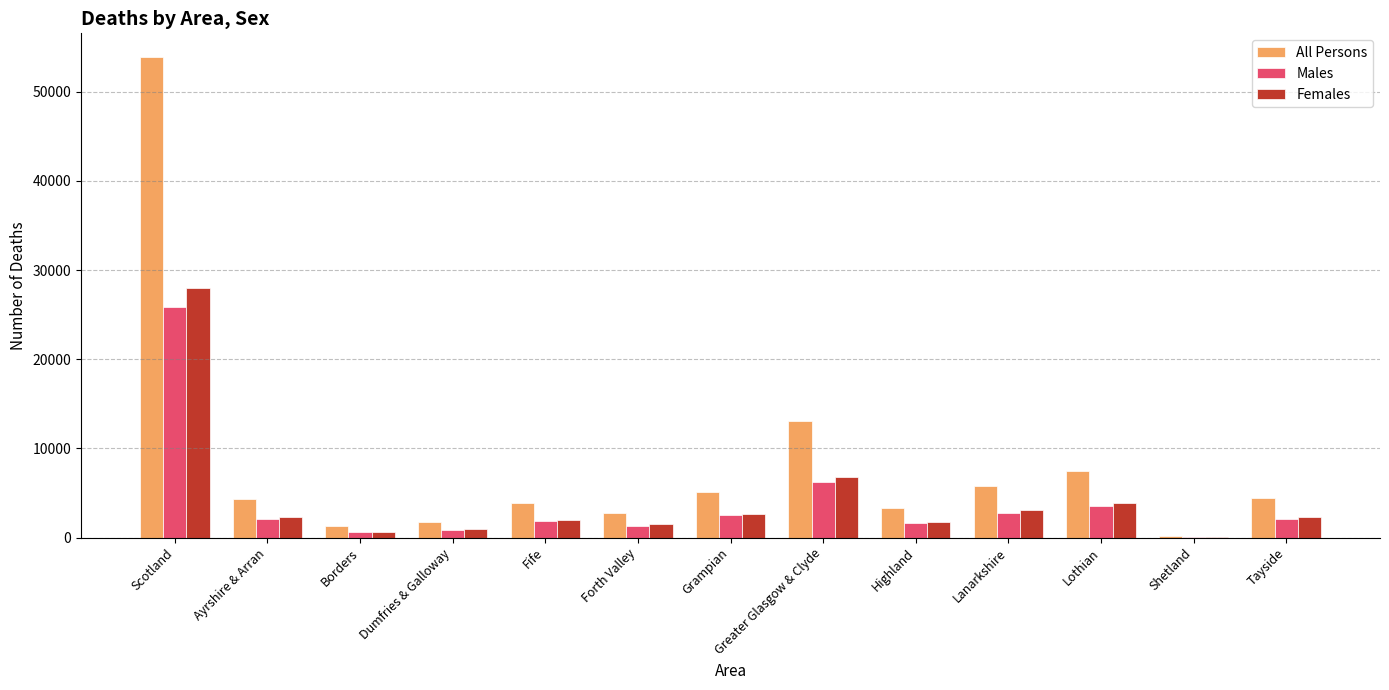

What is the sum of all Females values?

55771